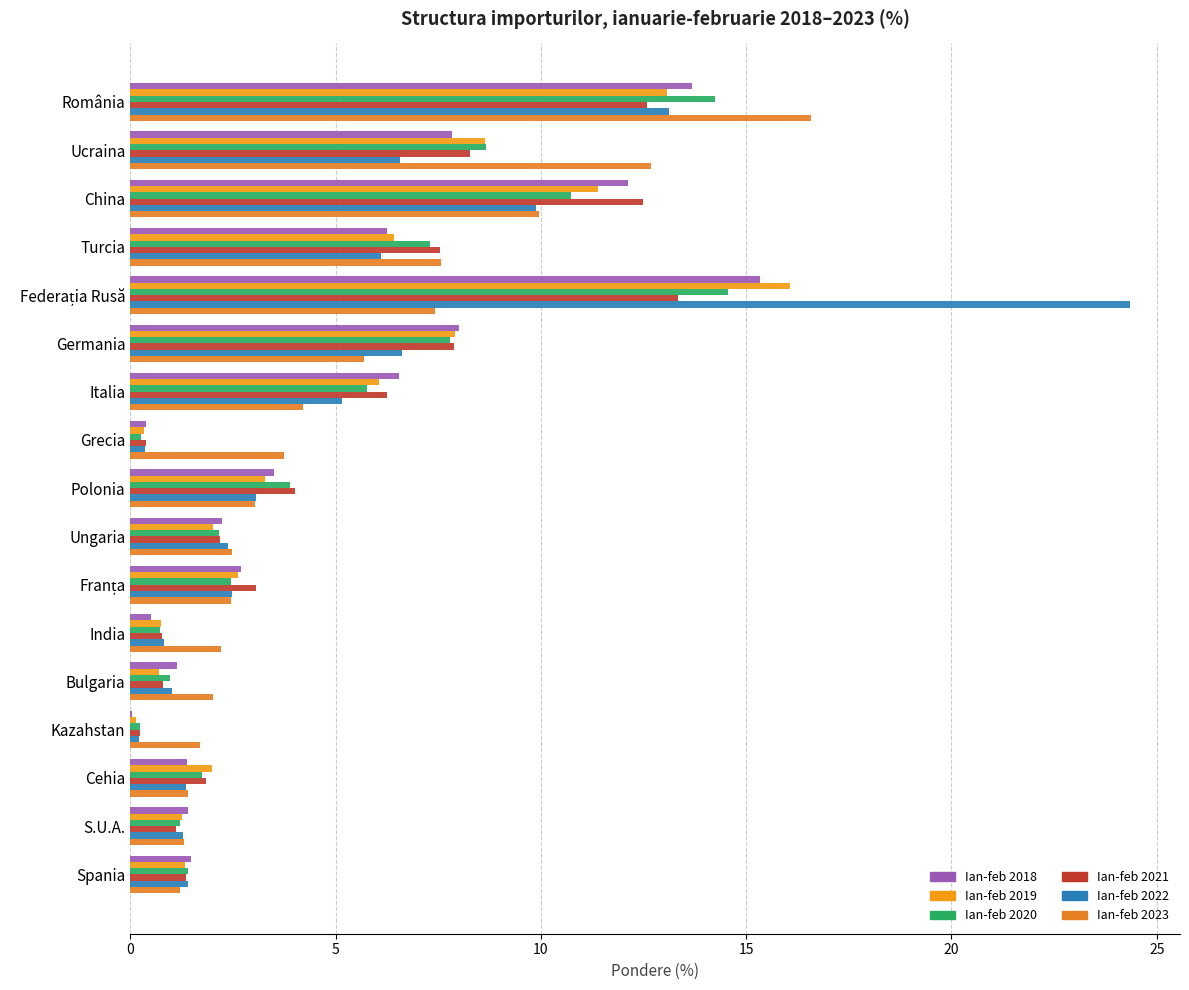

How many data points does each series have?

17